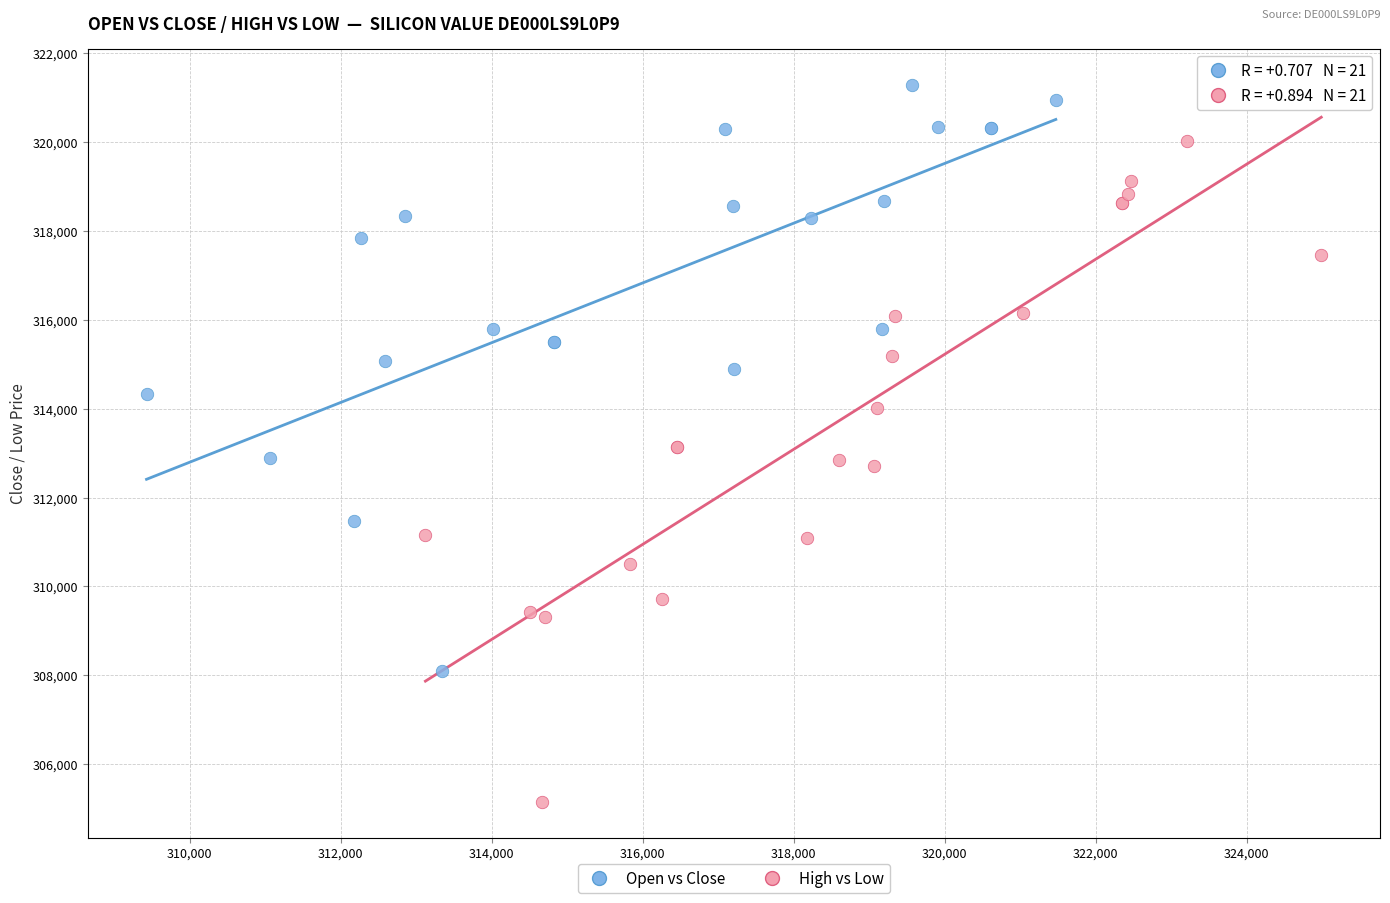

Which series contains the highest Y value?

Open vs Close